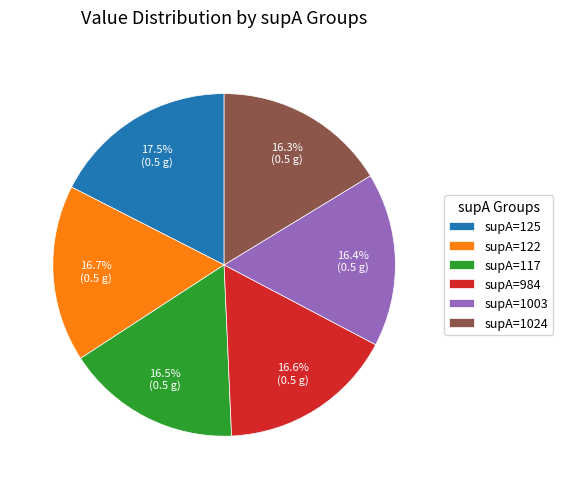

Does supA=117 represent more than half of the total?

No